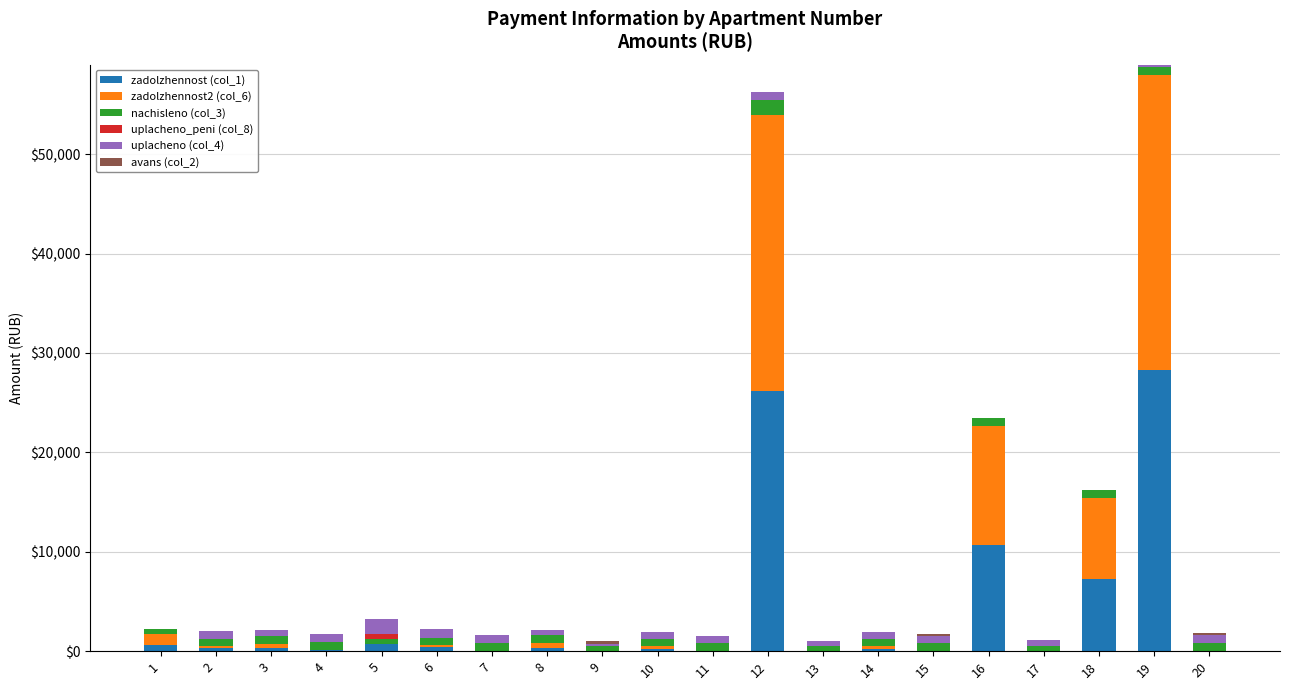

At how many categories does at least one series exceed 5877?

4